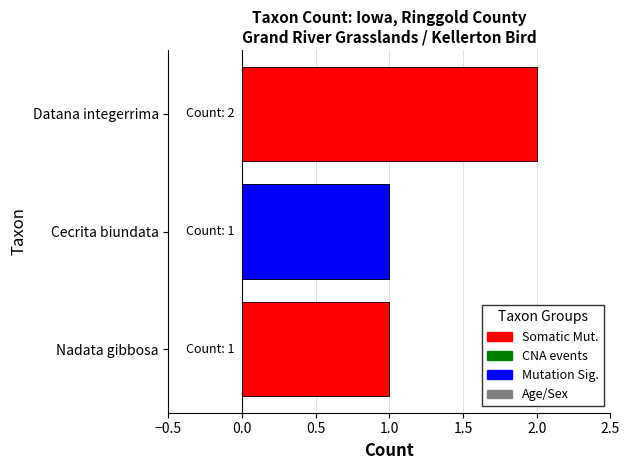

What position from the left is Datana integerrima?

1